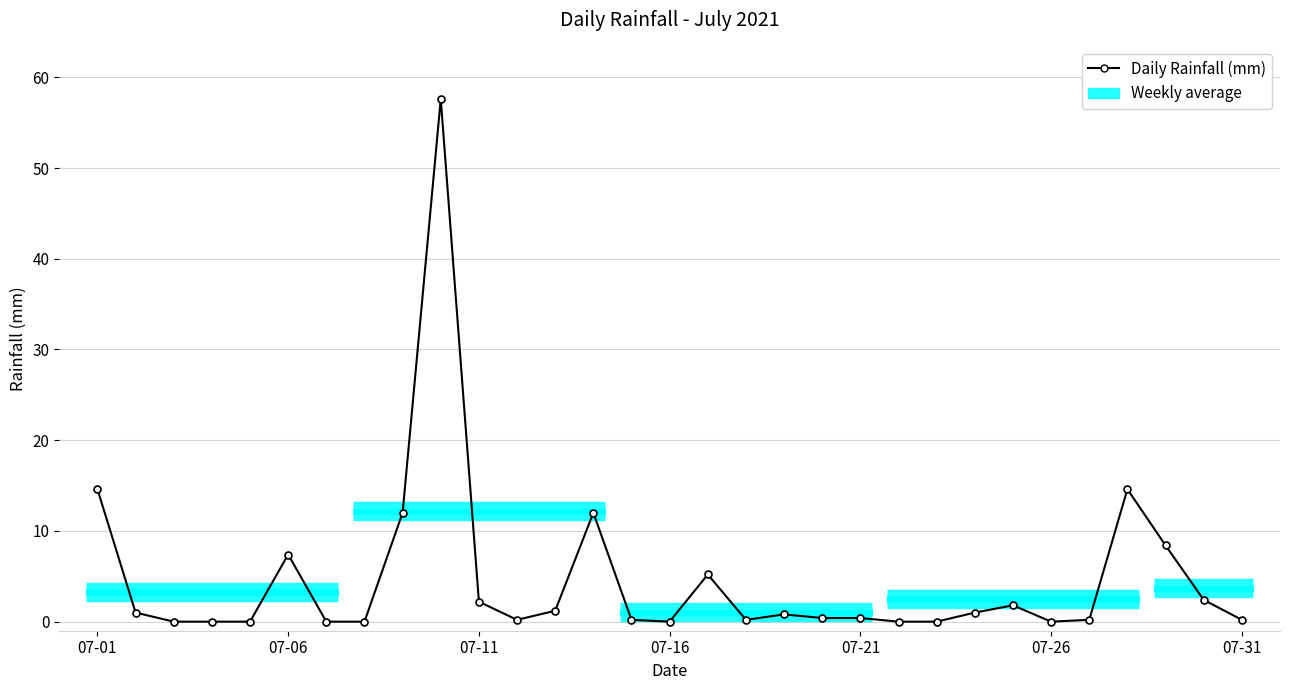

What is the maximum value shown in the chart?

57.6